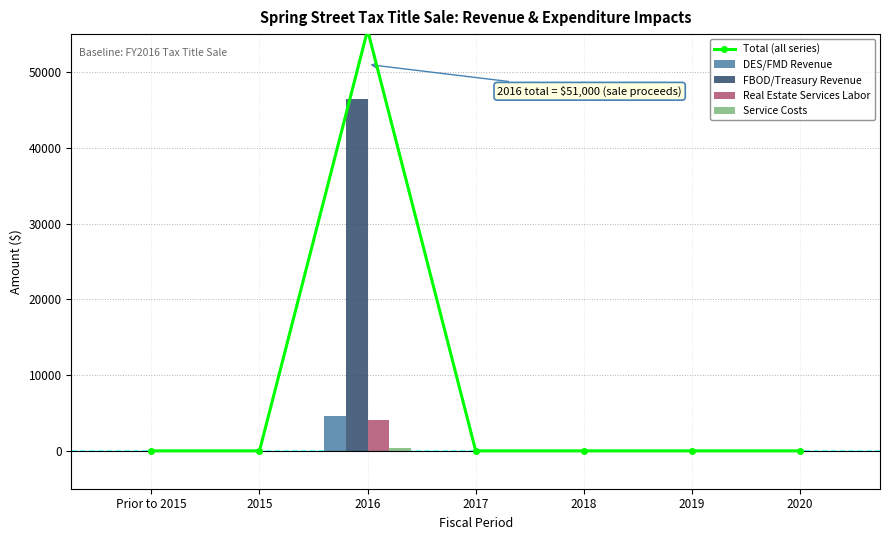

True or false: DES/FMD Revenue has a value of -1594.1 at 2015.

False